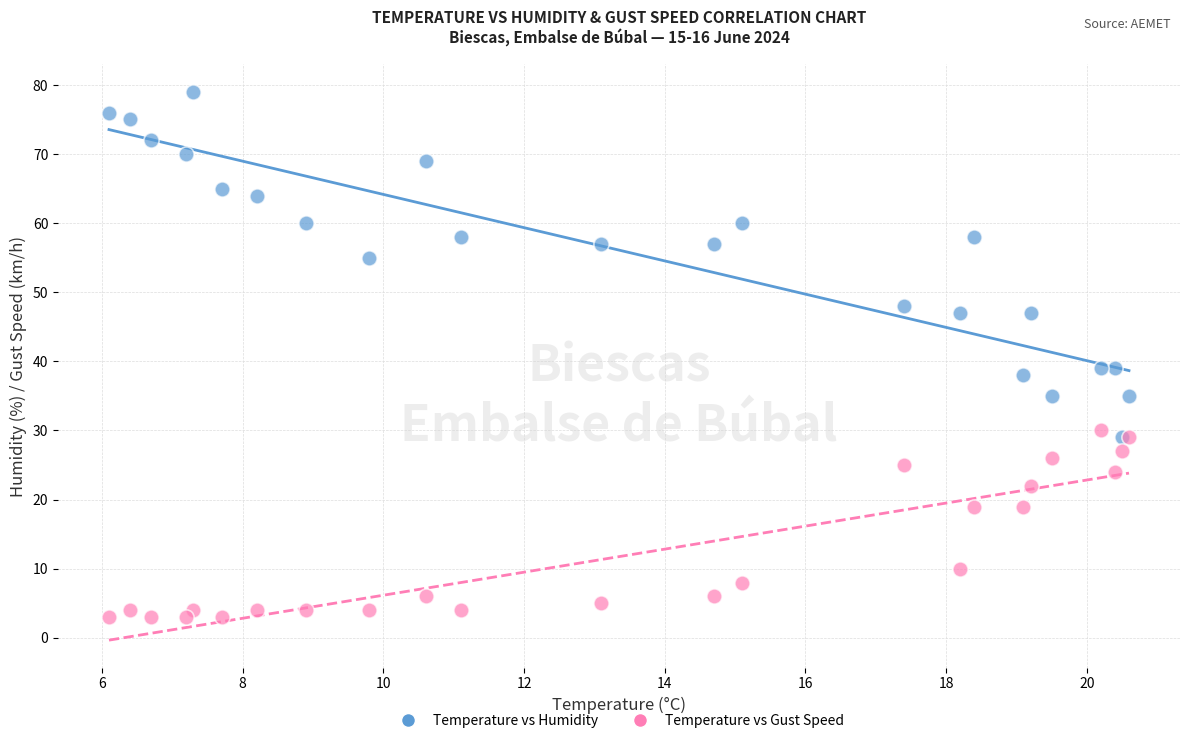

What are all the series names shown in the legend?

Temperature vs Humidity, Temperature vs Gust Speed